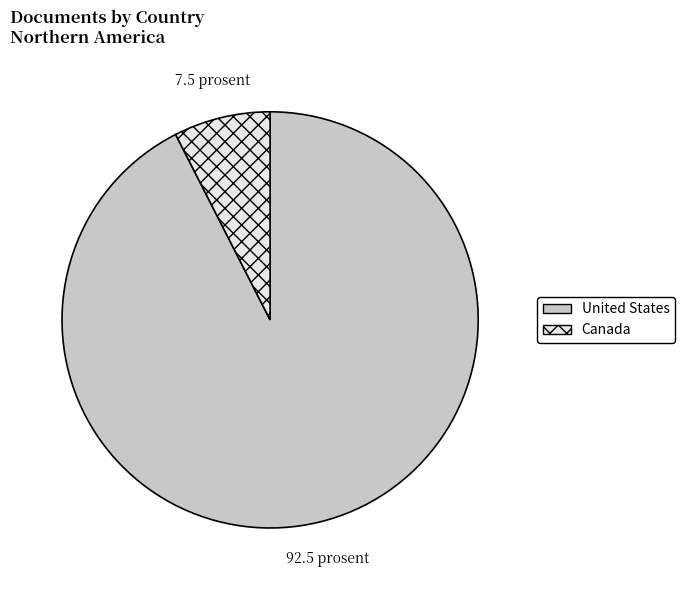

Which slice is the smallest?

Canada